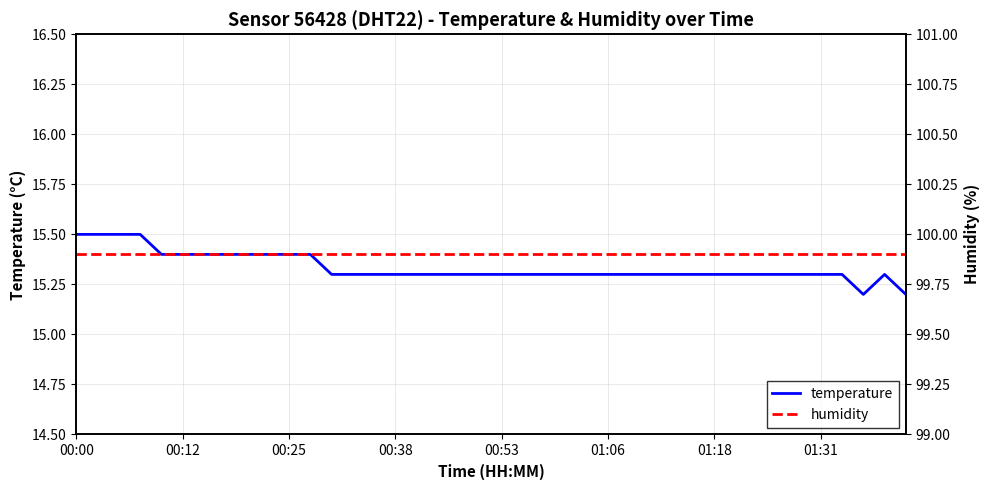

True or false: humidity and temperature cross at least once.

False